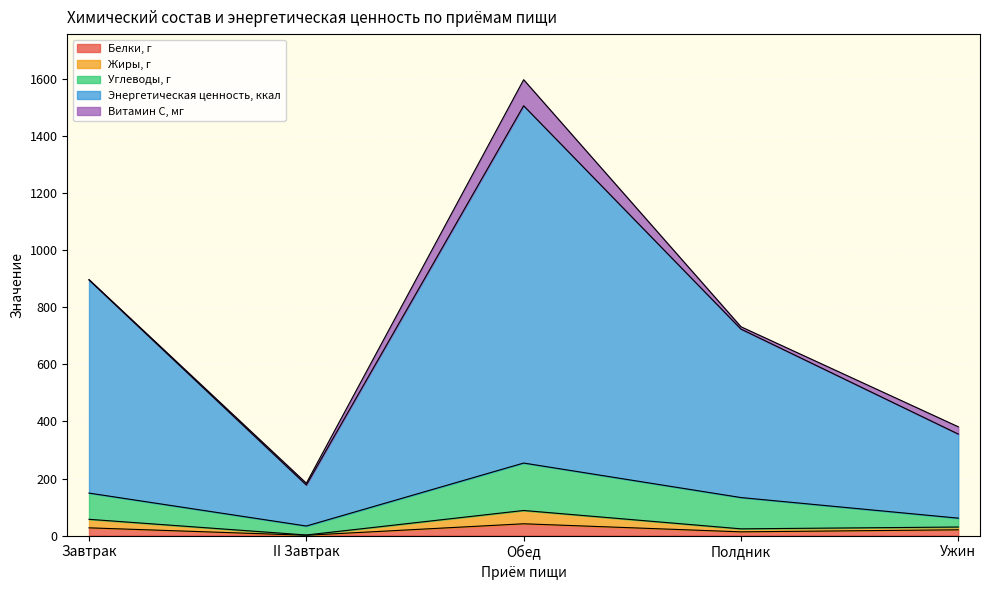

At which category does Энергетическая ценность, ккал reach its first local peak?

Обед